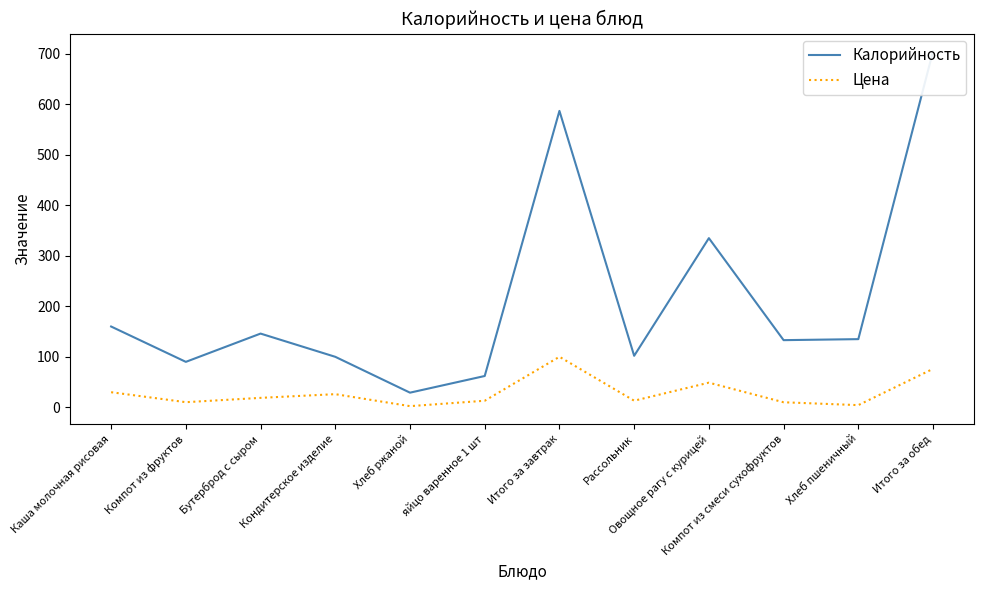

Reading right to left, extract all data points from this chart.

Калорийность: 705.0	135.0	133.0	335.0	102.0	587.0	62.0	29.0	100.0	146.0	90.0	160.0
Цена: 76.2	4.3	10.0	48.8	13.1	100.0	13.0	2.3	26.0	18.7	10.1	29.9